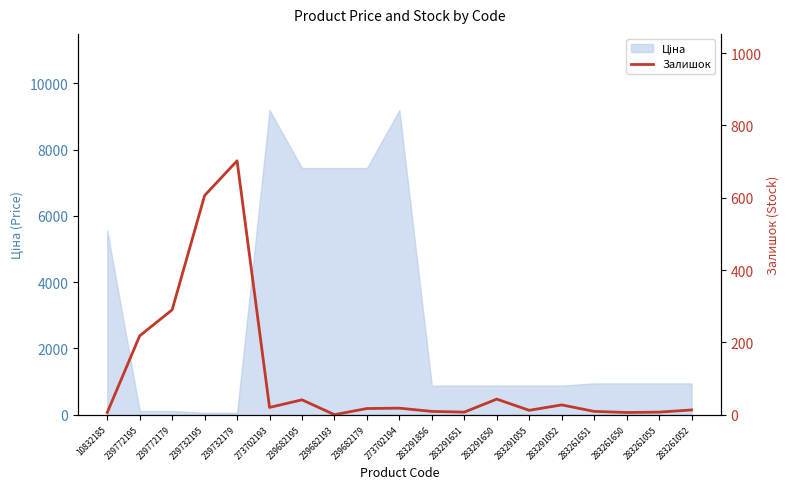

List the labels in order of value, largest first.

239732179, 239732195, 239772179, 239772195, 283291650, 239682195, 283291052, 273702193, 273702194, 239682179, 283261052, 283291055, 283291856, 283261651, 283291651, 283261055, 10832185, 283261650, 239682193